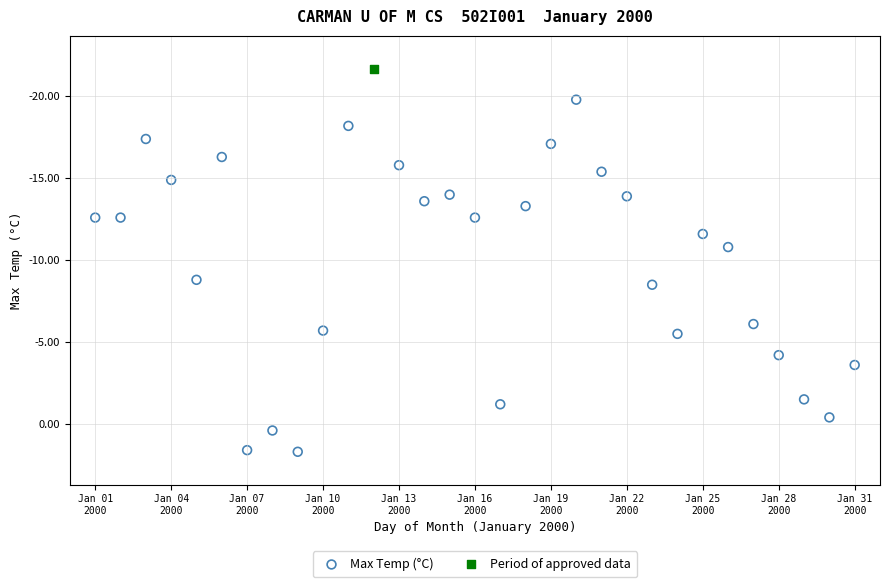

What are all the series names shown in the legend?

Max Temp (°C), Period of approved data